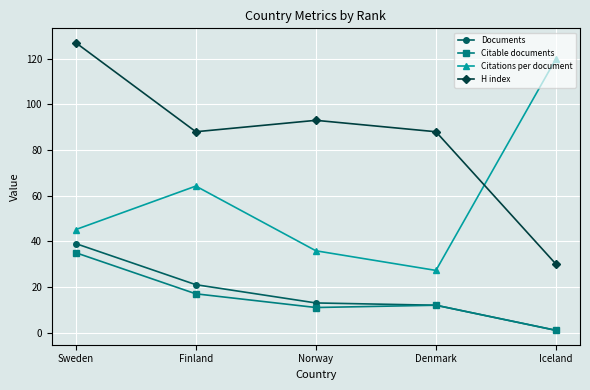

True or false: Citations per document has more than 2 interior local peaks.

False